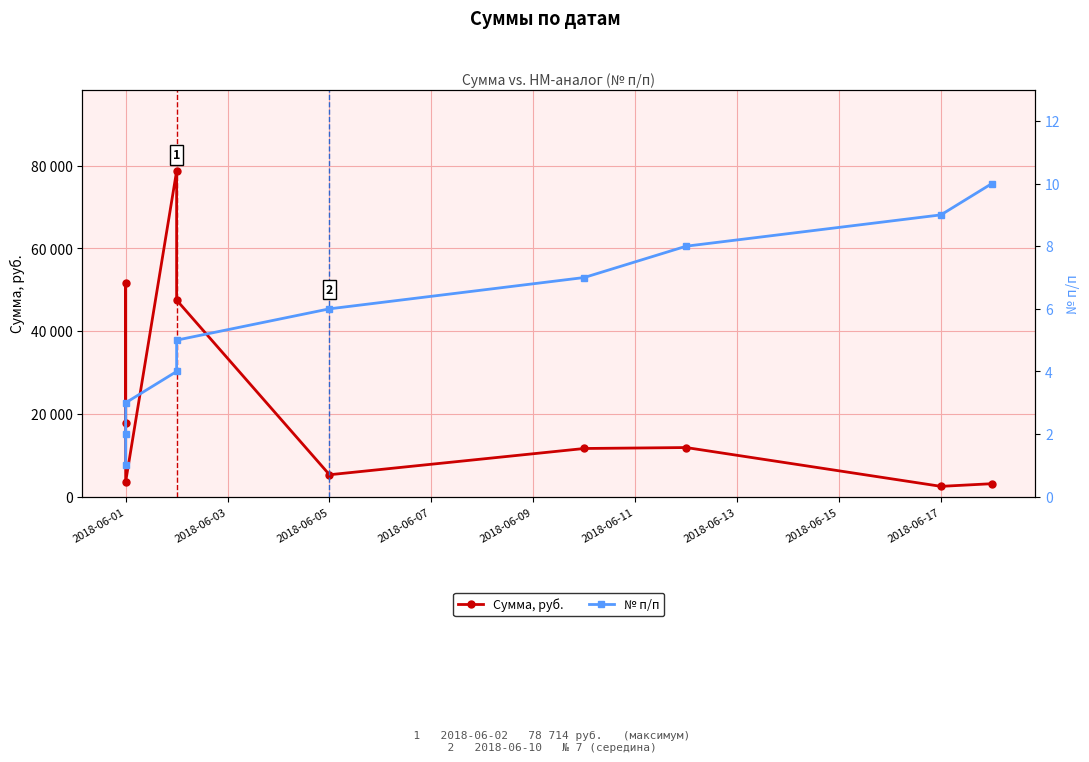

How many data points does each series have?

10